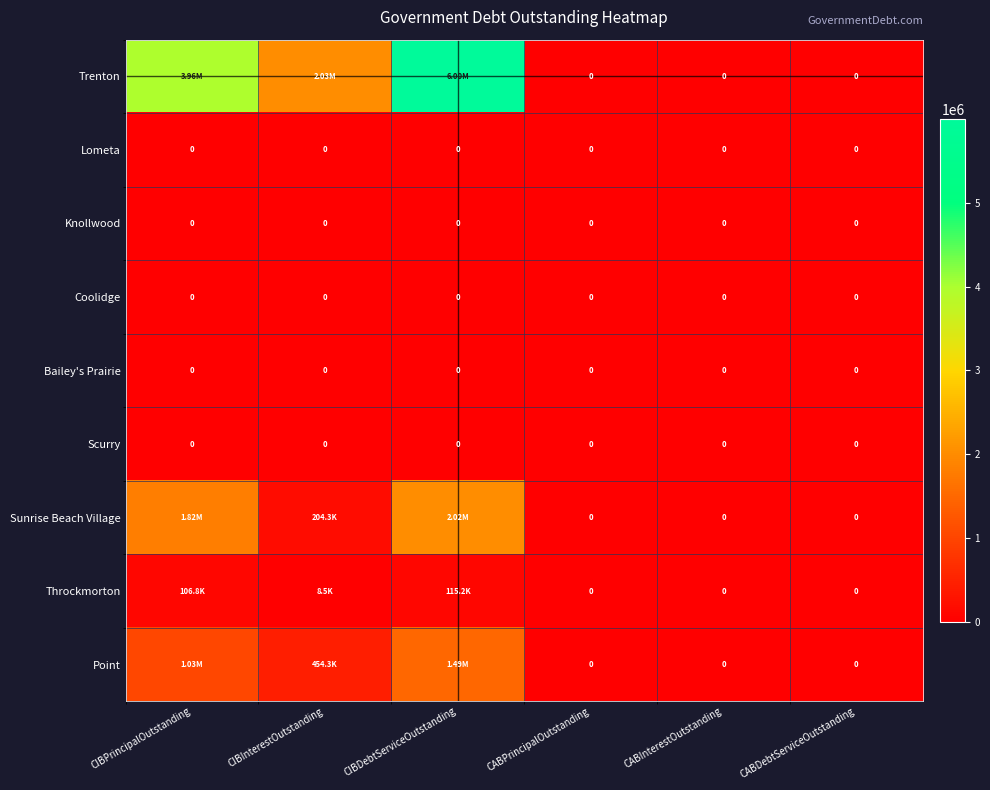

How many values in the Point series exceed 454306?

3